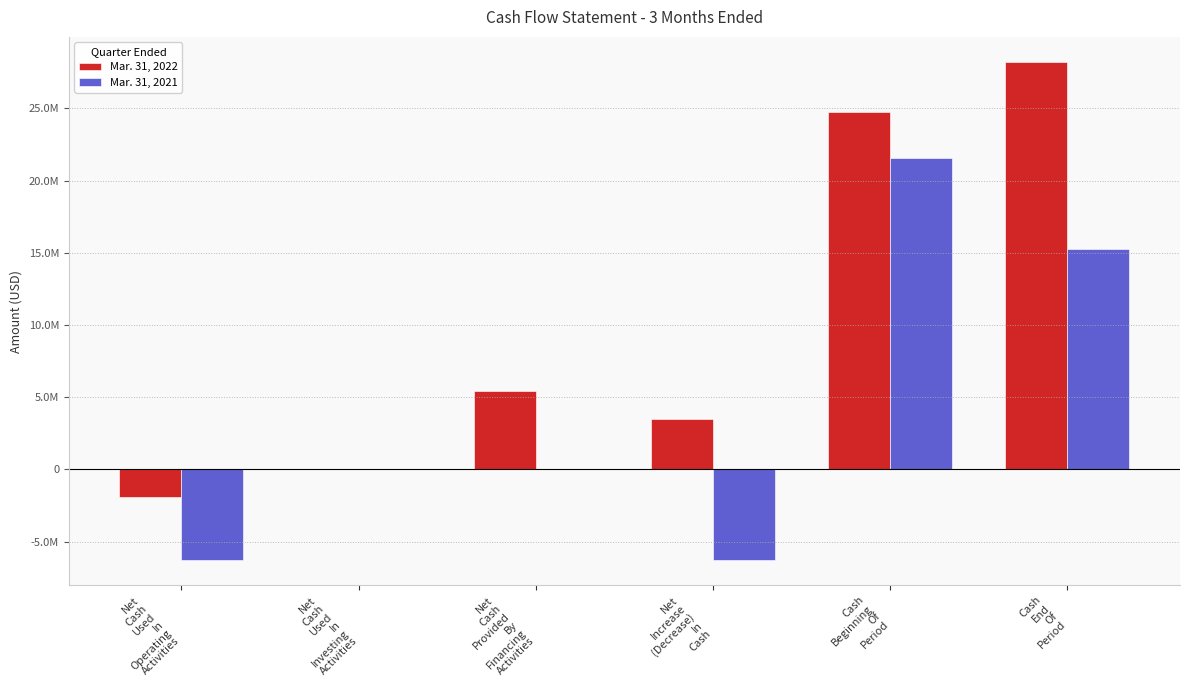

At how many categories does at least one series exceed 11754960?

2